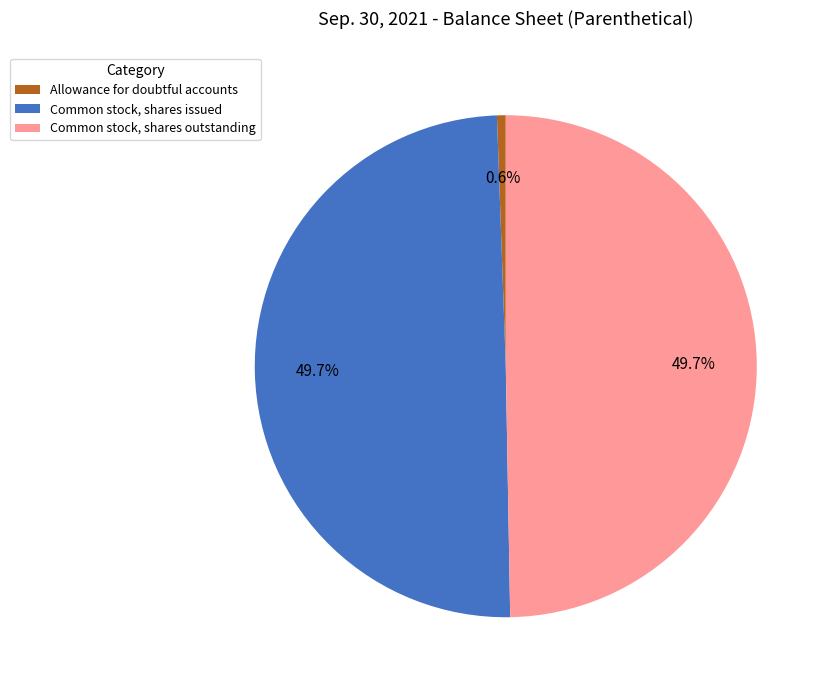

Which category has the smallest portion of the pie?

Allowance for doubtful accounts